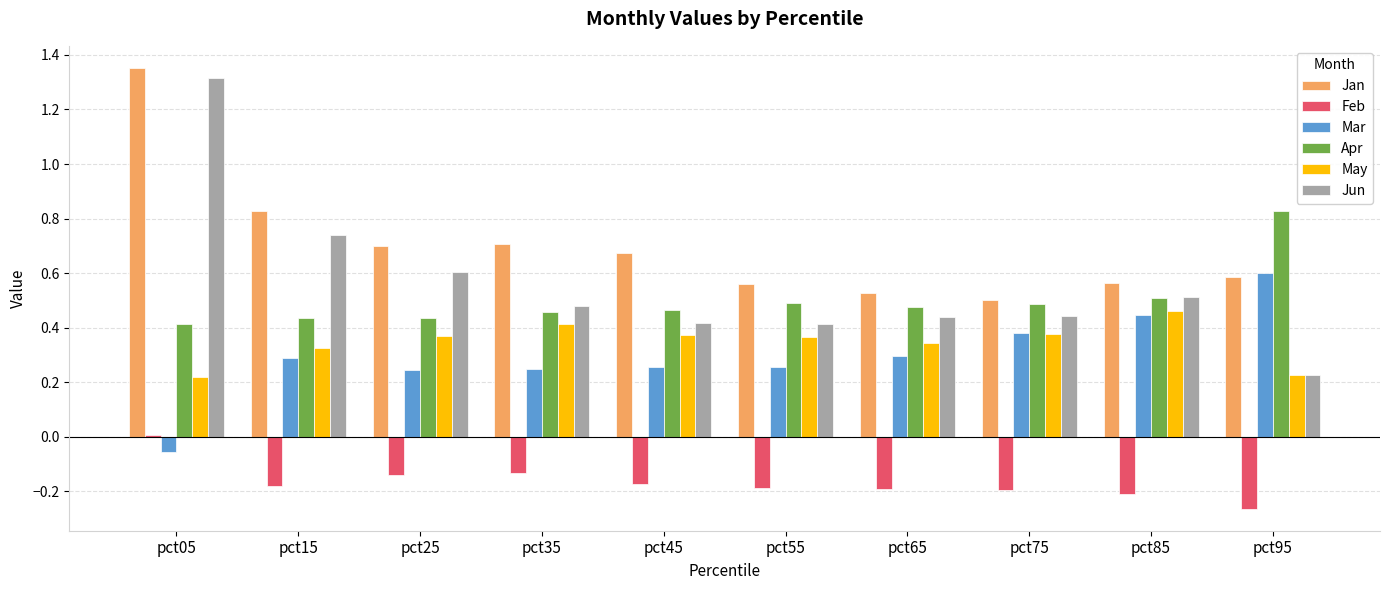

The value of May at pct55 is 0.4. True or false?

True